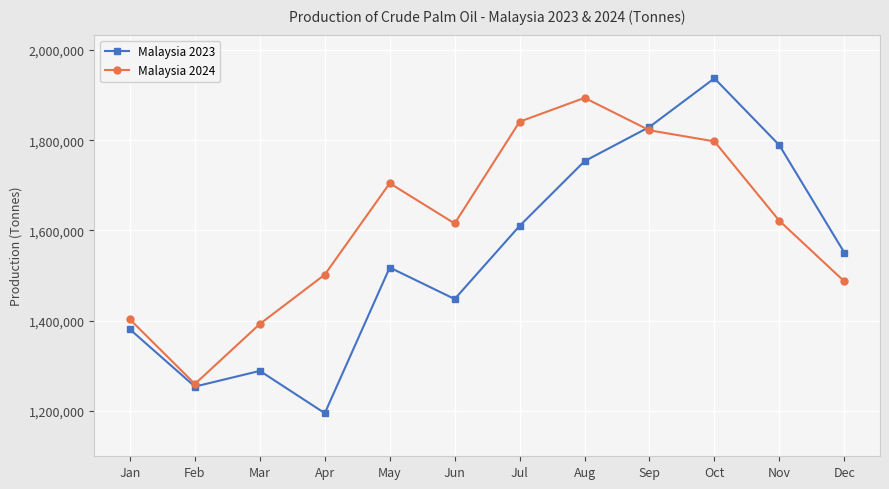

Is it true that Malaysia 2024 equals 2125938 at Mar?

False